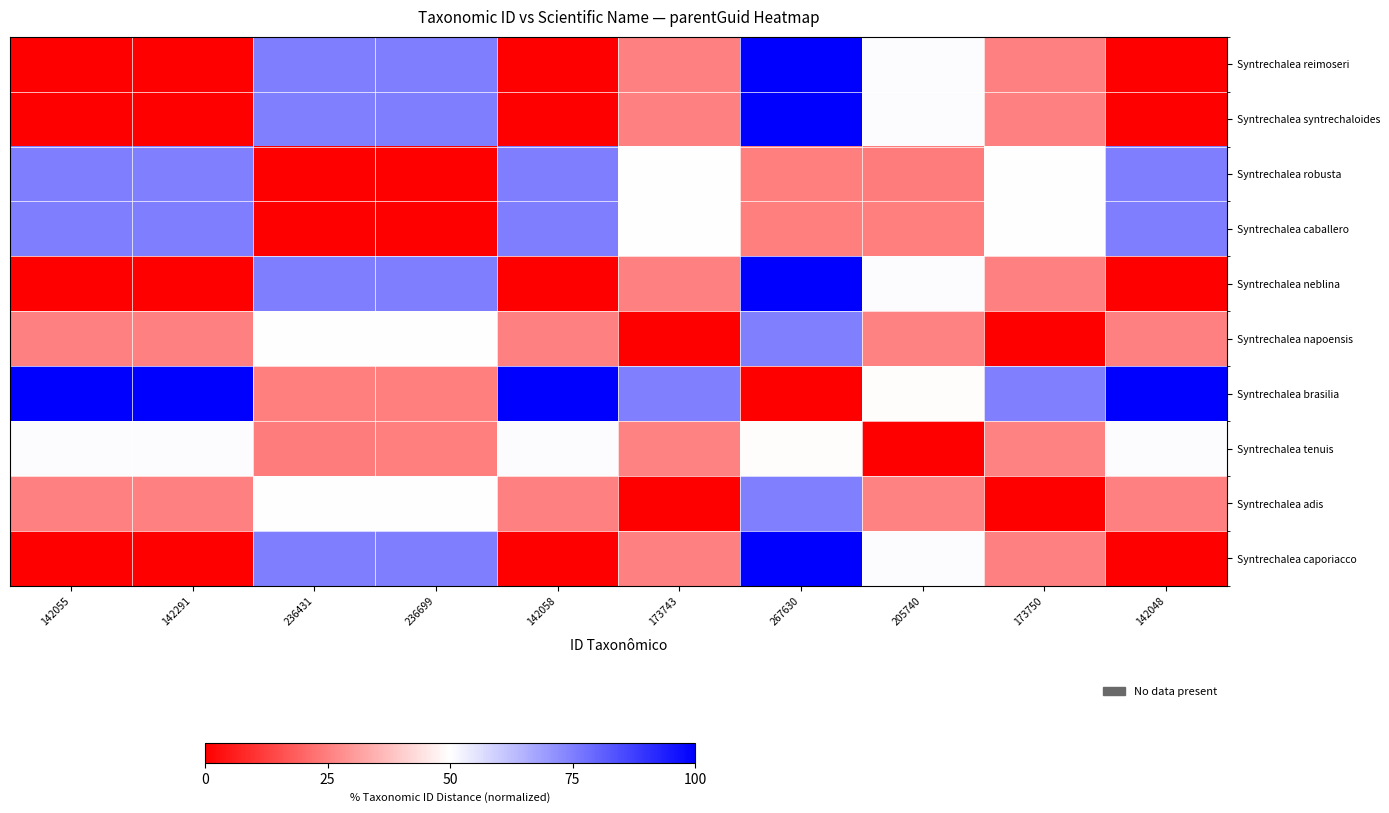

How many distinct data groups are displayed?

10